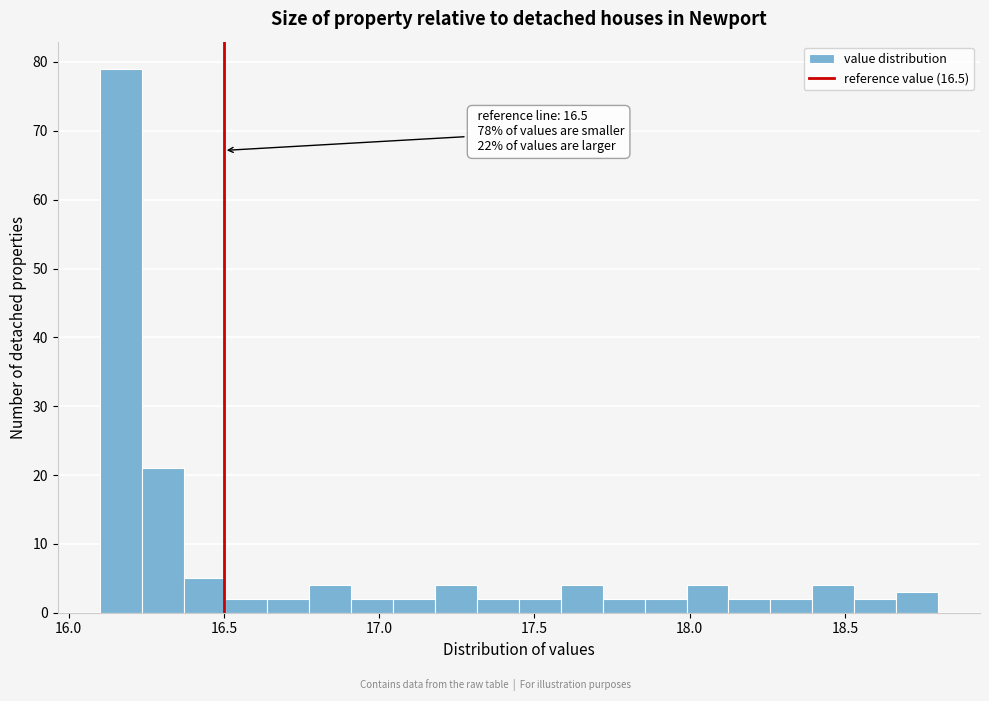

Read against the x-axis, roughly where is the centre of the tallest bar?

16.15